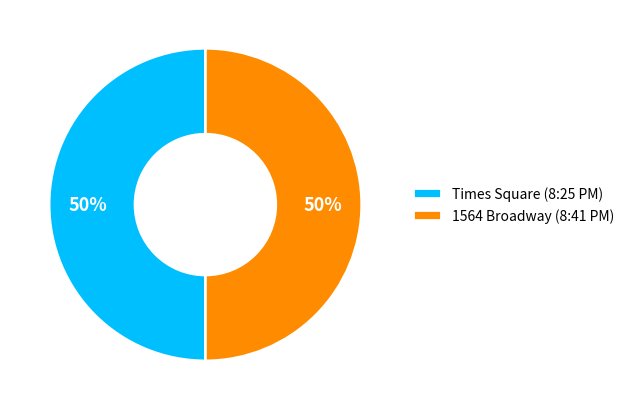

Approximately how many times larger is the value at 1564 Broadway (8:41 PM) compared to Times Square (8:25 PM)?

1.0